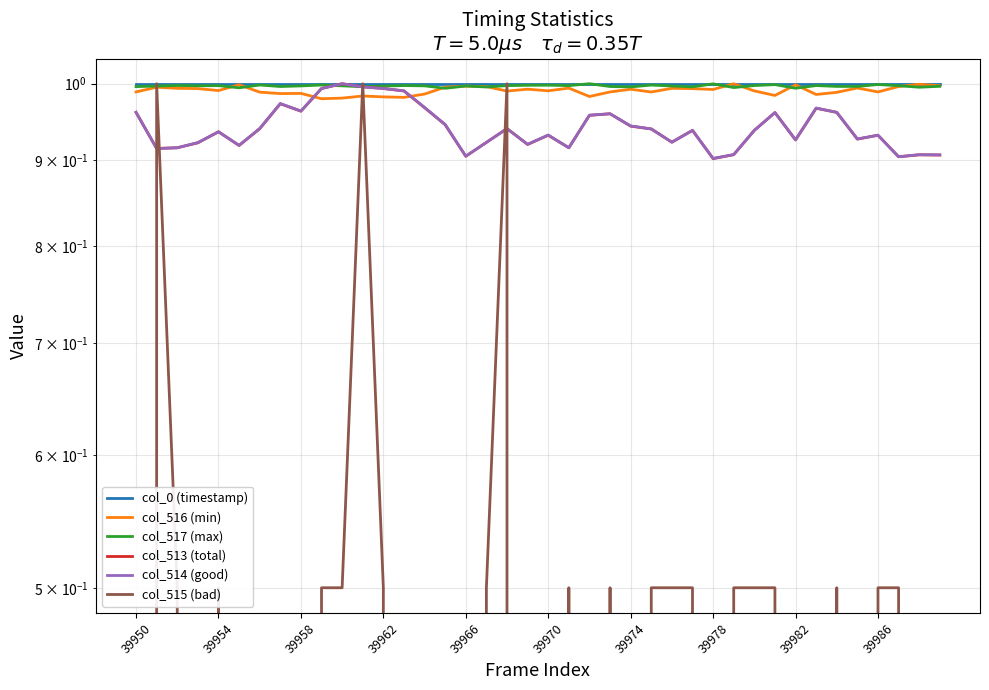

Where is col_517 (max) nearest to the value 0?

15